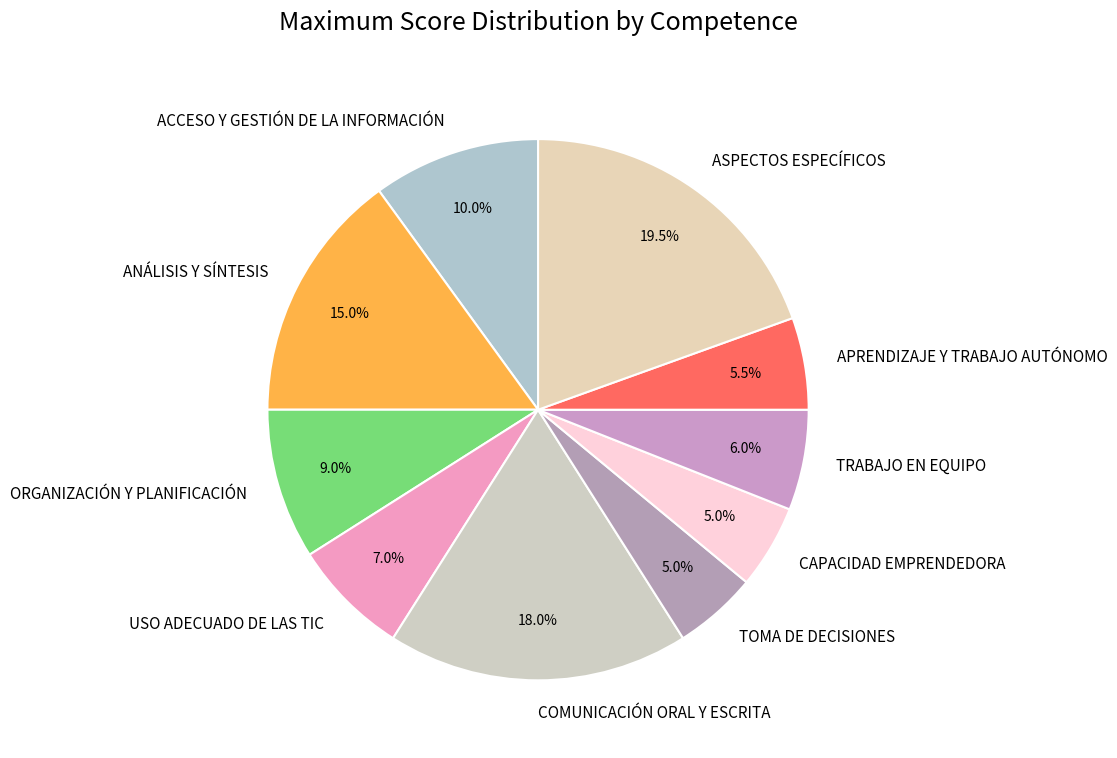

What is the ratio of the value at ASPECTOS ESPECÍFICOS to the value at COMUNICACIÓN ORAL Y ESCRITA?

1.1